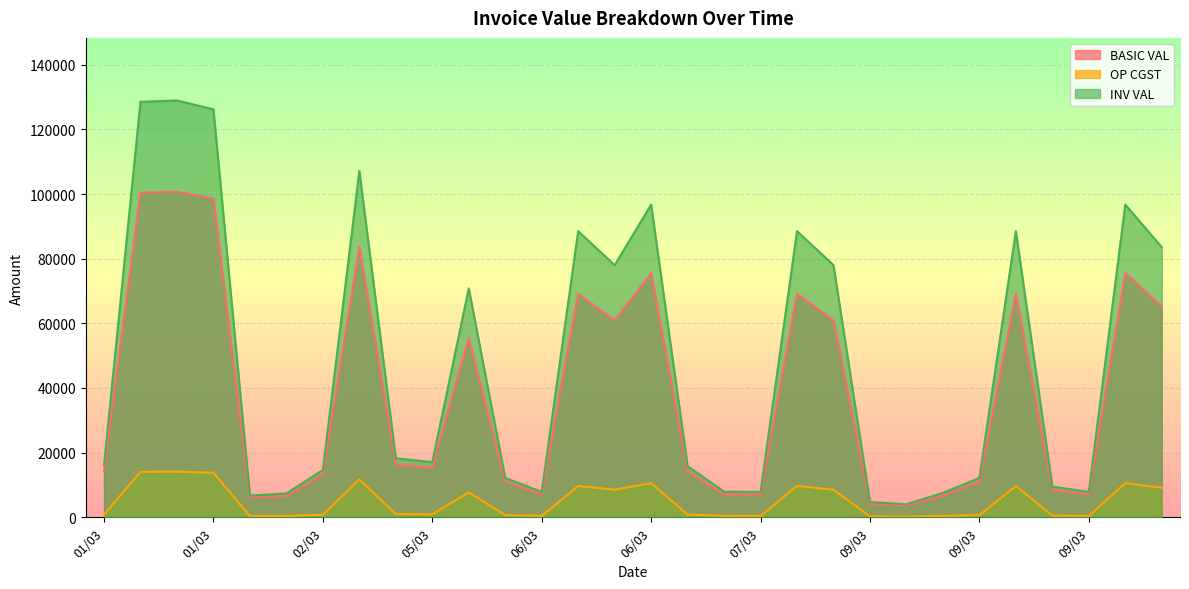

Rank the series at 01/03 from highest to lowest value.

INV VAL, BASIC VAL, OP CGST